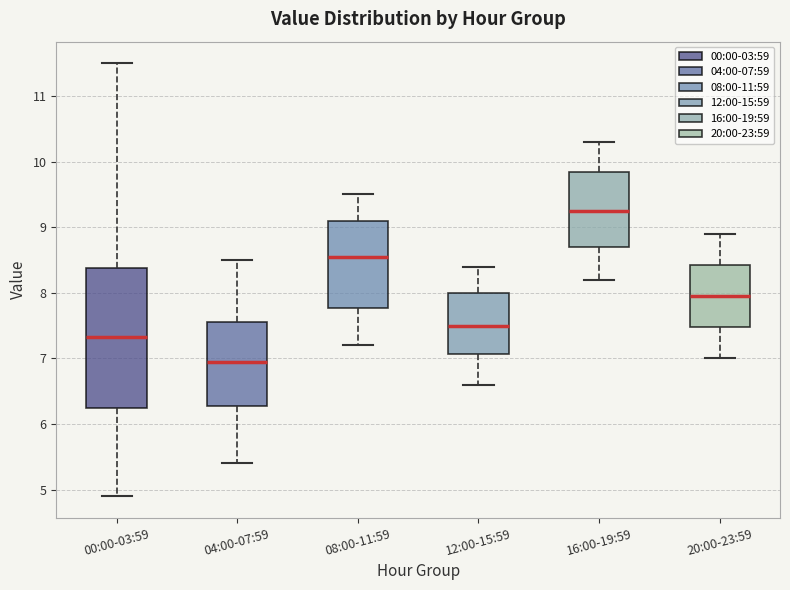

Which box's median line is the lowest?

04:00-07:59